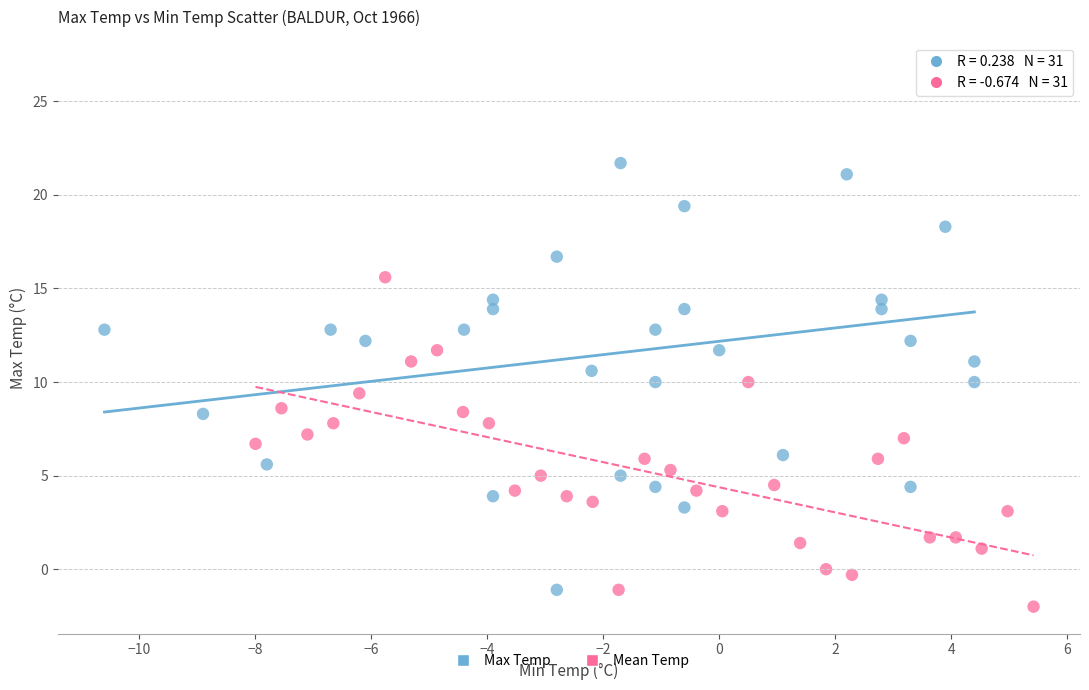

Which series has the largest Y range (max minus min)?

Max Temp